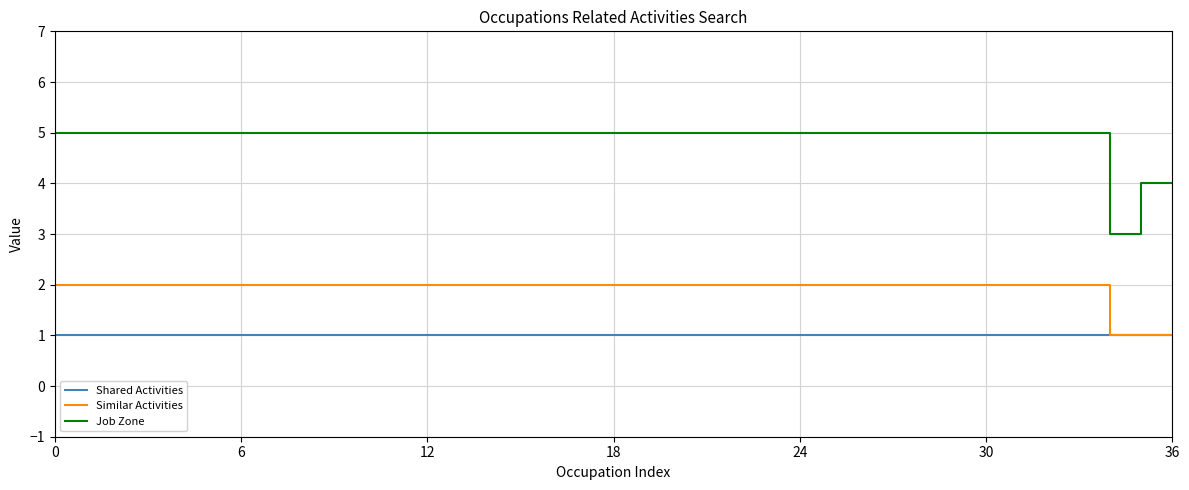

True or false: Job Zone and Similar Activities intersect in this chart.

False